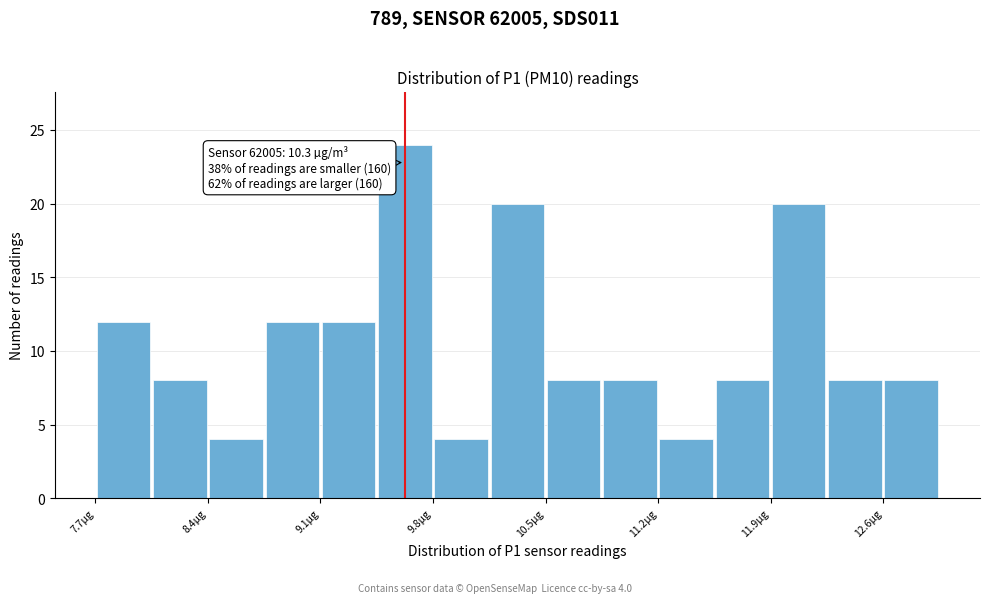

Read against the x-axis, roughly where is the centre of the tallest bar?

9.6